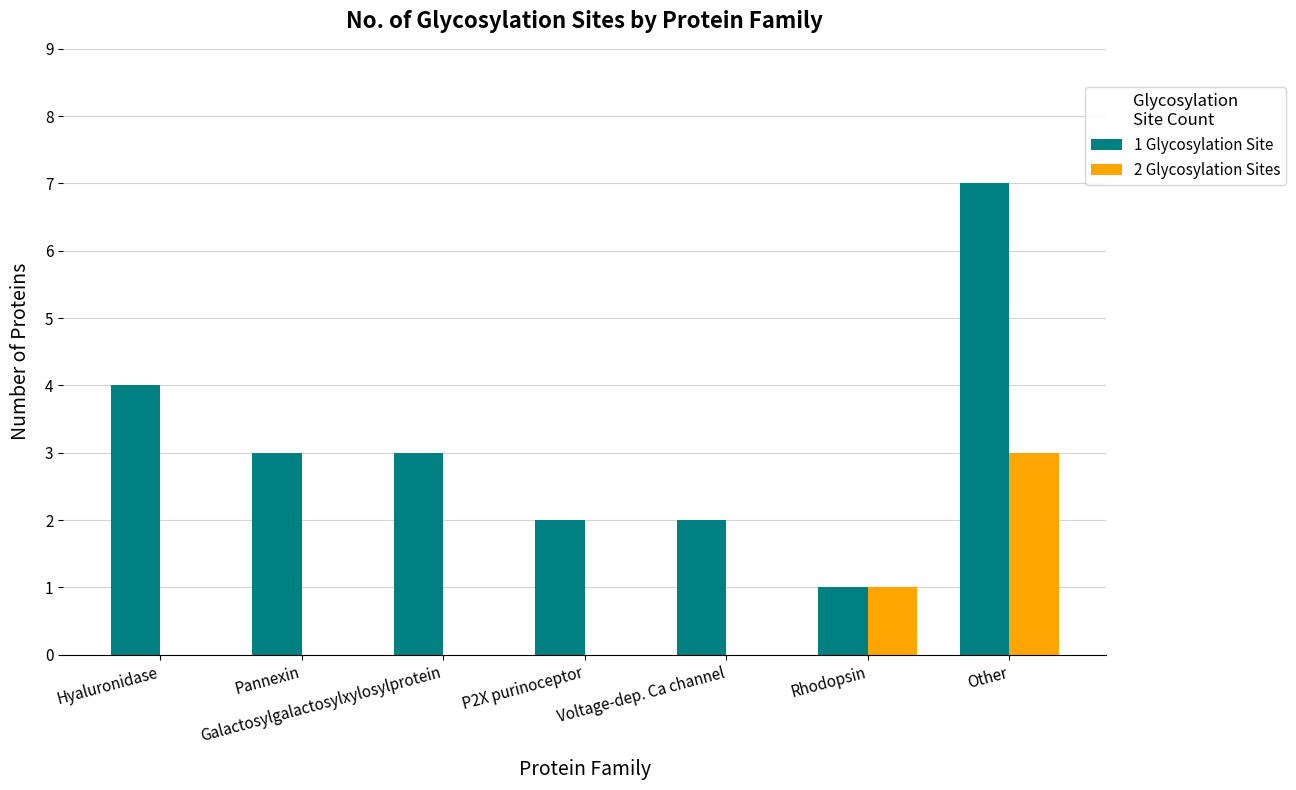

What is the sum of the 2 Glycosylation Sites values at Other and Galactosylgalactosylxylosylprotein?

3